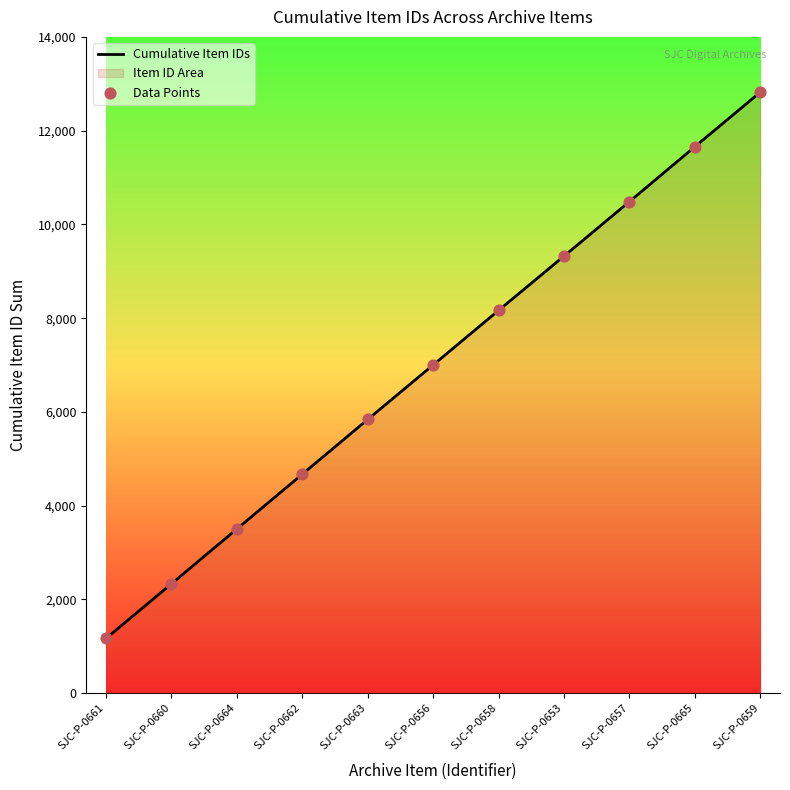

What is the ratio of the value at SJC-P-0664 to the value at SJC-P-0661?

3.0